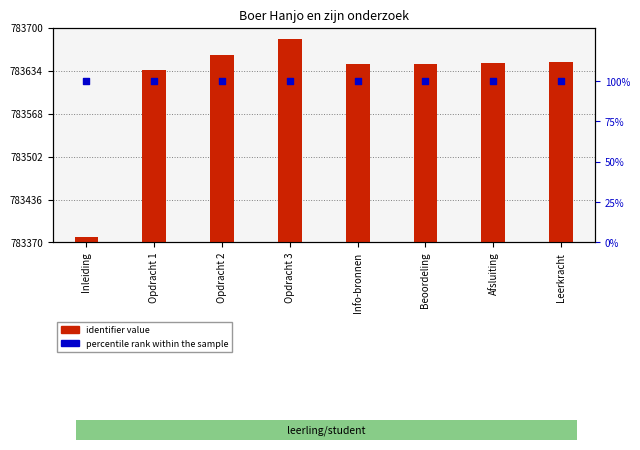

Which series contains the highest Y value?

identifier value